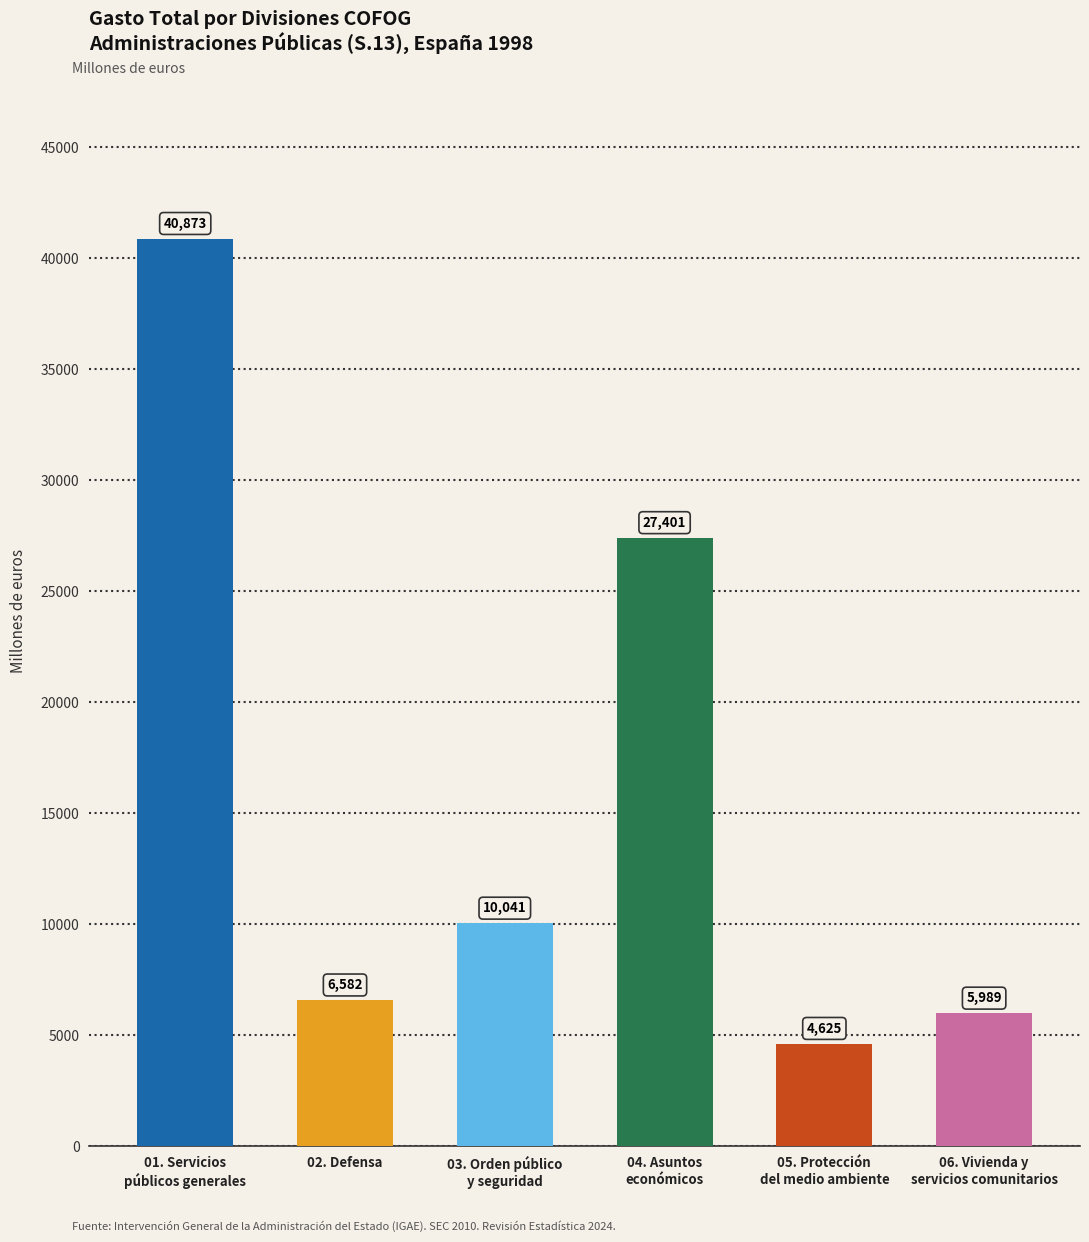

What value does the data have at 06. Vivienda y
servicios comunitarios, to the nearest 10?

5990